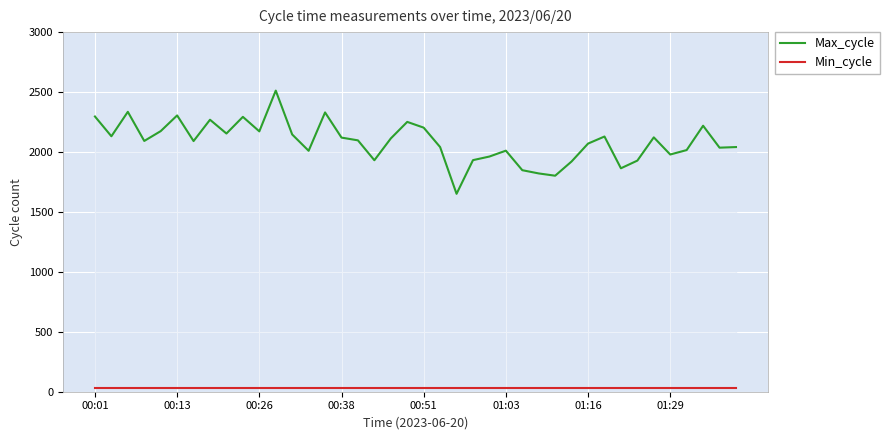

What is the sum of the Max_cycle values at 28 and 36?

3818